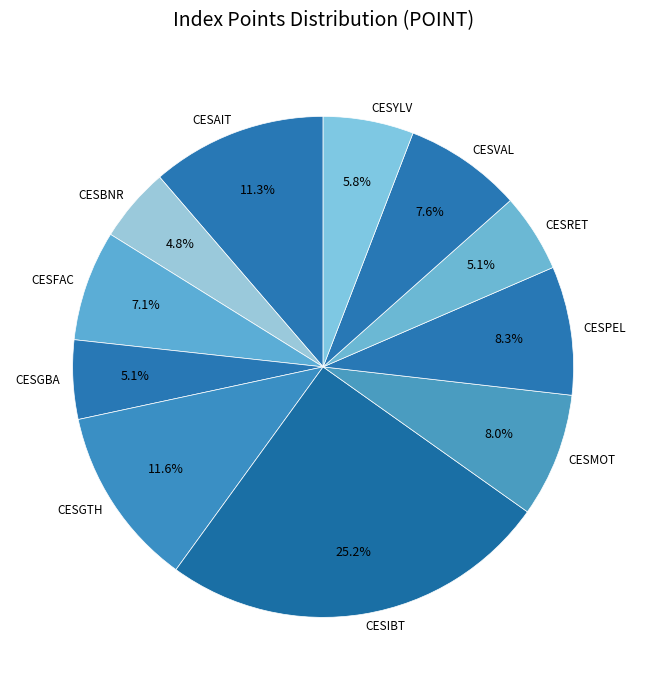

Which category has the biggest portion of the pie?

CESIBT